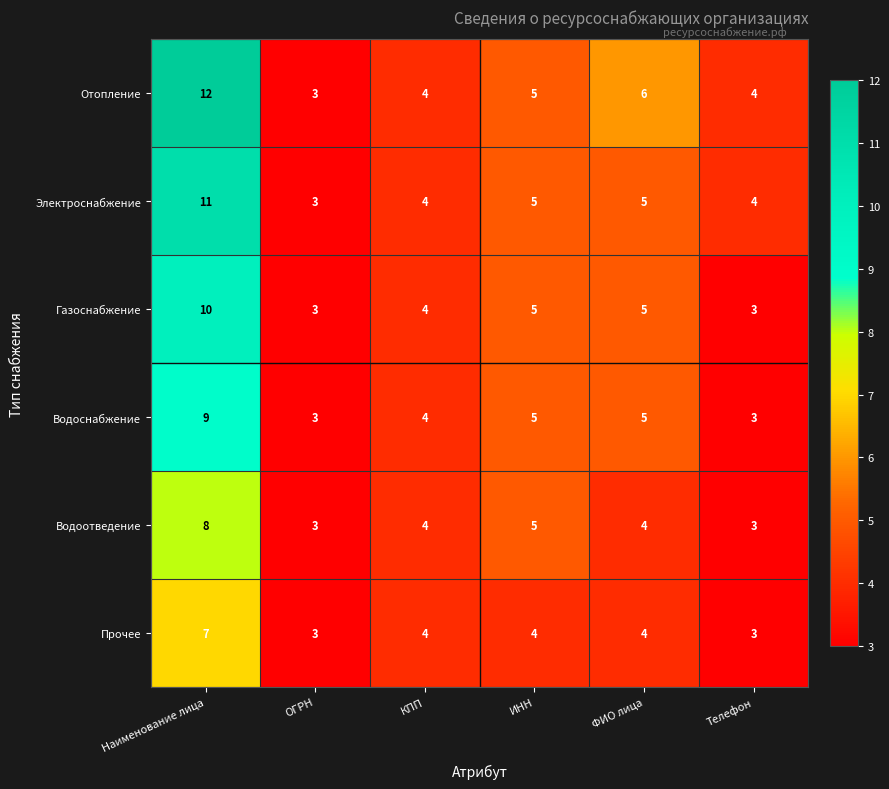

What is the average value of the Прочее series?

4